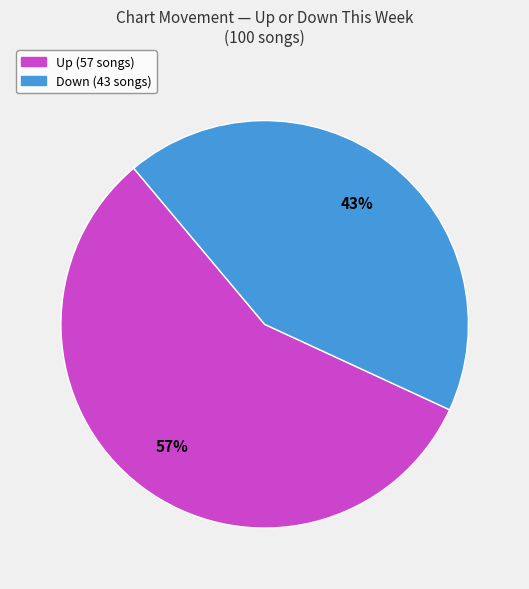

Is there any slice that represents more than half of the pie?

Yes